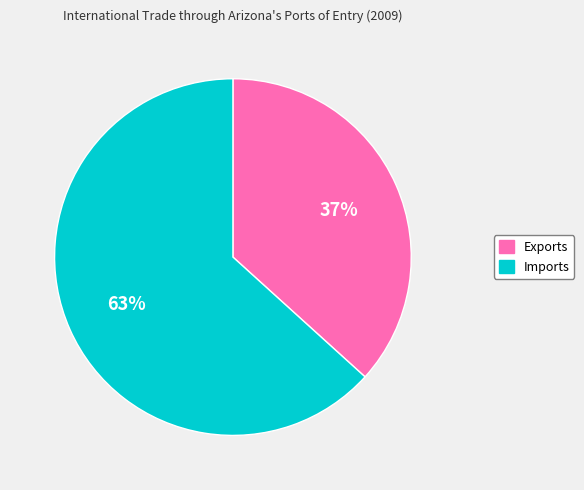

Which slice is the smallest?

Exports